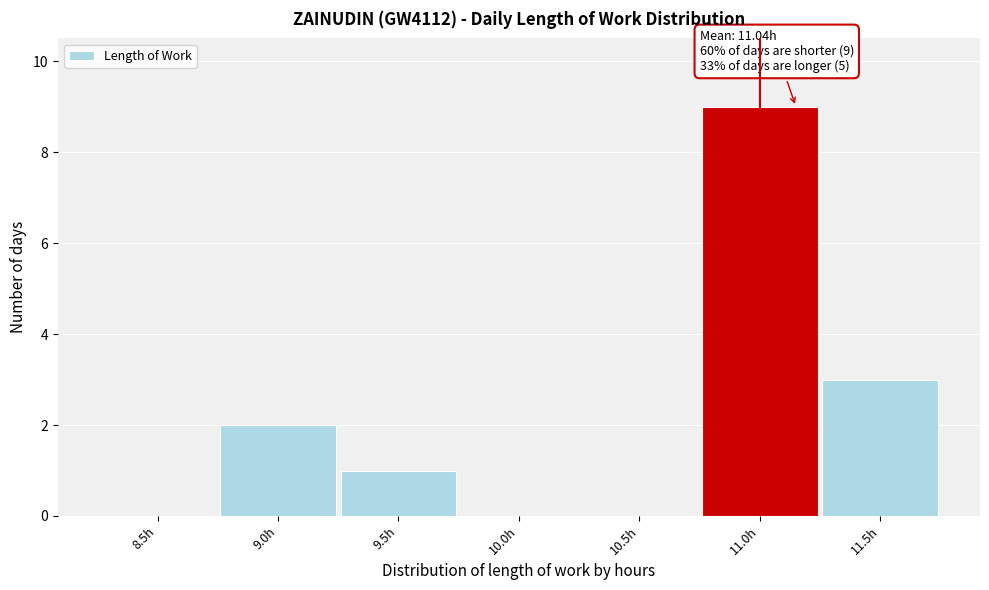

Reading left to right, transcribe all the data shown in this chart.

8.5h=0	9.0h=2	9.5h=1	10.0h=0	10.5h=0	11.0h=9	11.5h=3